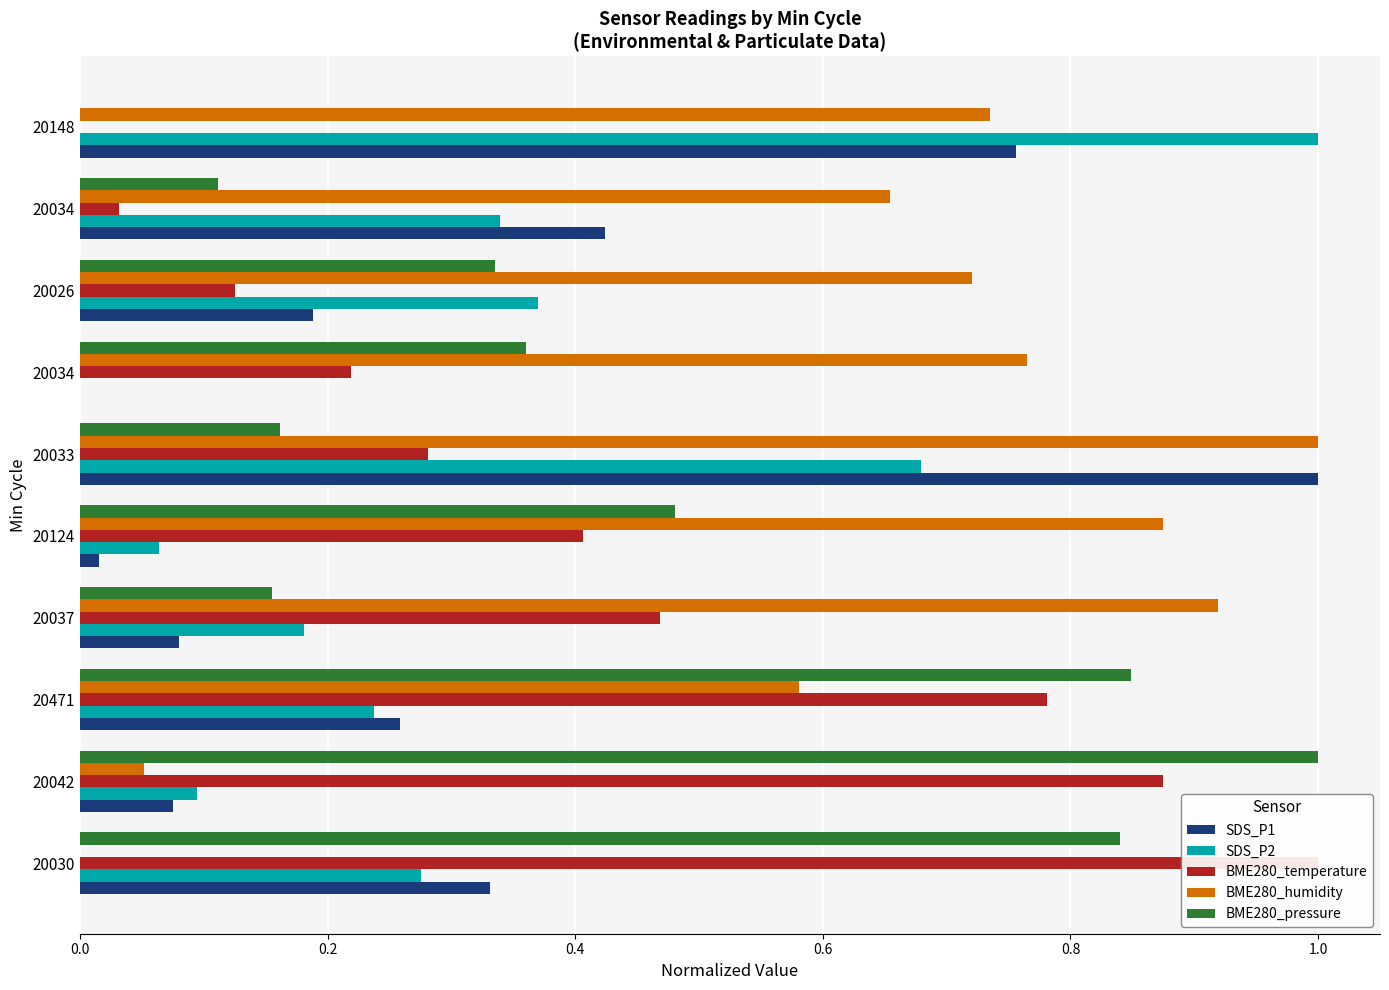

List the series in order of their peak value, lowest first.

SDS_P1, SDS_P2, BME280_temperature, BME280_humidity, BME280_pressure